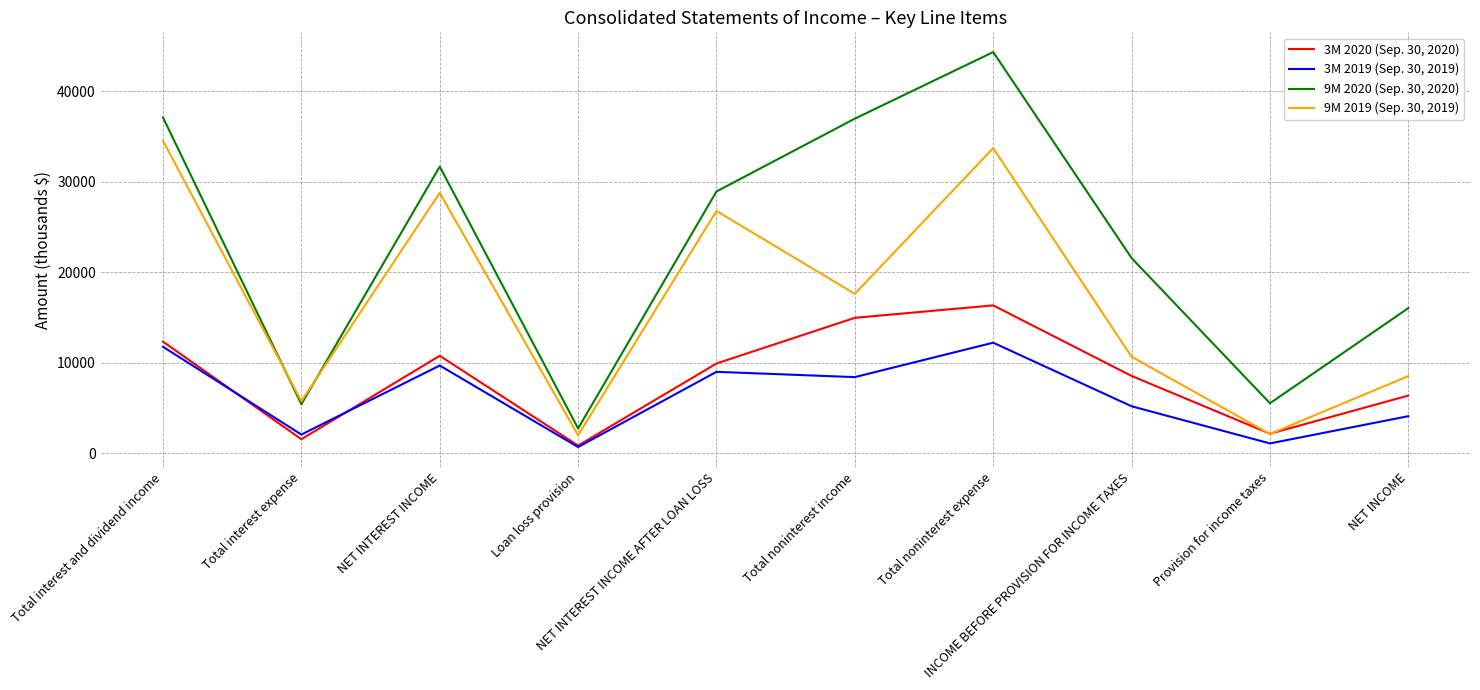

True or false: 9M 2020 (Sep. 30, 2020) and 3M 2020 (Sep. 30, 2020) intersect in this chart.

False